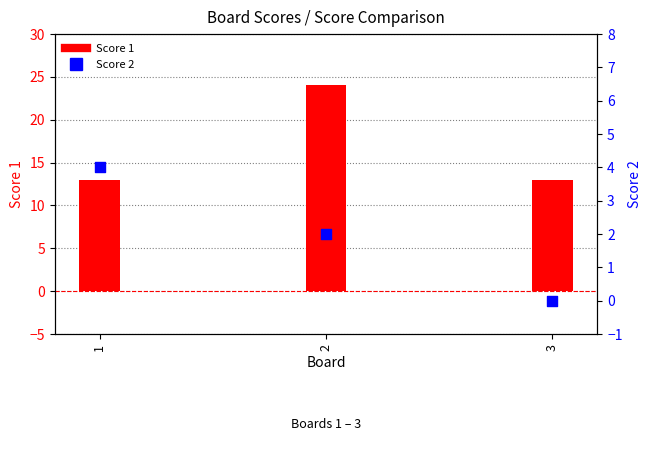

Which series has the widest spread of Y values?

Score 1